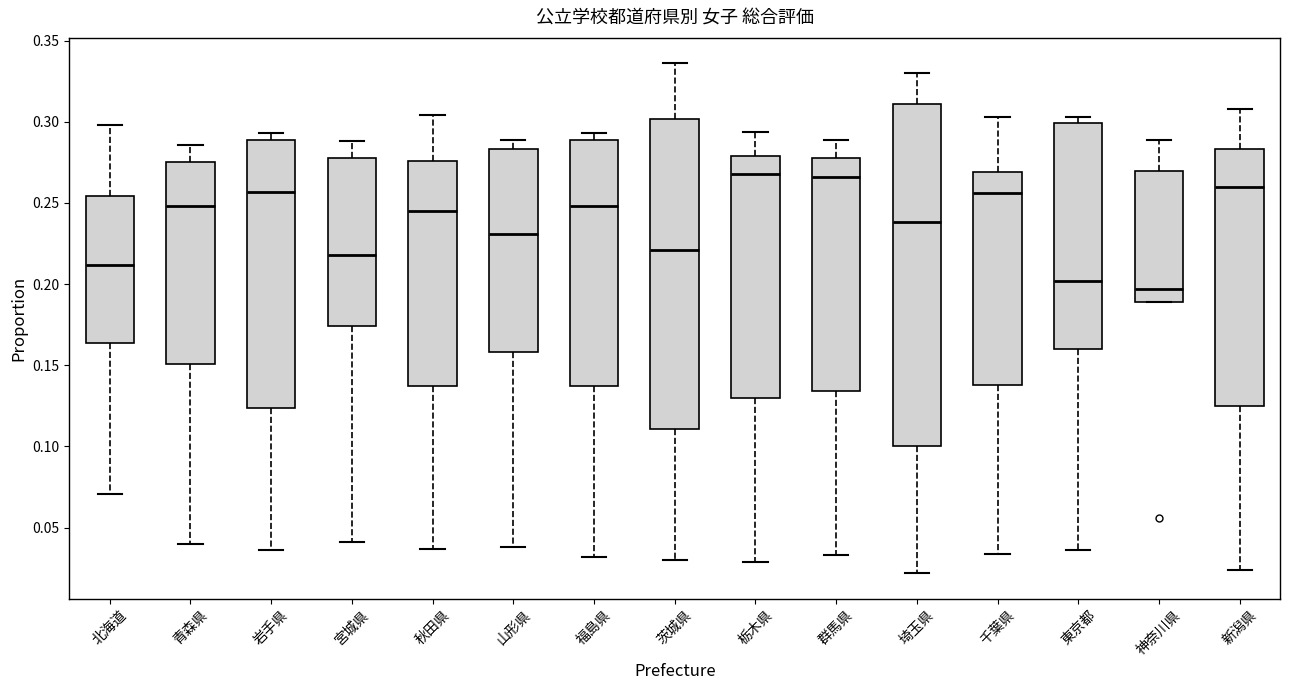

Reading left to right, transcribe this box plot: for each box, give where its median line is, the range the box spans, and where its two whiskers end, as read against the y-axis. The values are not printed on the chart, so give them approximately, as read against the axis.

北海道: median 0.210, box 0.165 to 0.255, whiskers 0.070 to 0.300
青森県: median 0.250, box 0.150 to 0.275, whiskers 0.040 to 0.285
岩手県: median 0.255, box 0.125 to 0.290, whiskers 0.035 to 0.295
宮城県: median 0.220, box 0.175 to 0.280, whiskers 0.040 to 0.290
秋田県: median 0.245, box 0.135 to 0.275, whiskers 0.035 to 0.305
山形県: median 0.230, box 0.160 to 0.285, whiskers 0.040 to 0.290
福島県: median 0.250, box 0.135 to 0.290, whiskers 0.030 to 0.295
茨城県: median 0.220, box 0.110 to 0.300, whiskers 0.030 to 0.335
栃木県: median 0.270, box 0.130 to 0.280, whiskers 0.030 to 0.295
群馬県: median 0.265, box 0.135 to 0.280, whiskers 0.035 to 0.290
埼玉県: median 0.240, box 0.100 to 0.310, whiskers 0.020 to 0.330
千葉県: median 0.255, box 0.140 to 0.270, whiskers 0.035 to 0.305
東京都: median 0.200, box 0.160 to 0.300, whiskers 0.035 to 0.305
神奈川県: median 0.195, box 0.190 to 0.270, whiskers 0.190 to 0.290
新潟県: median 0.260, box 0.125 to 0.285, whiskers 0.025 to 0.310